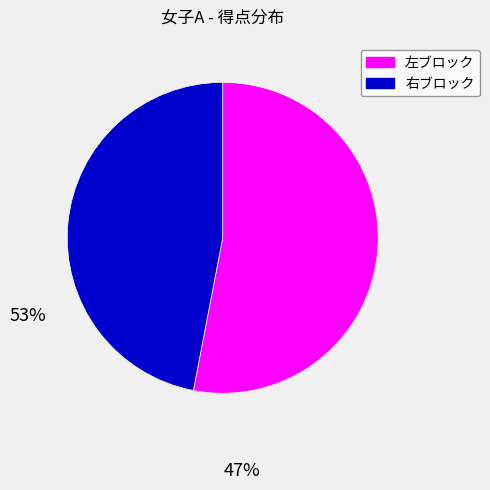

True or false: 右ブロック accounts for 33% of the total.

False